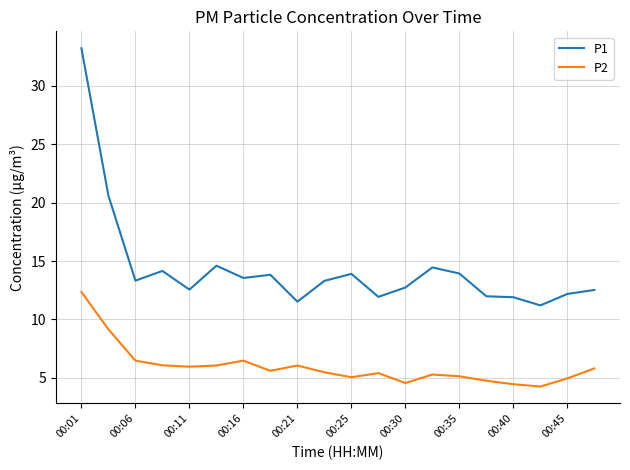

Which series has the largest range (max minus min)?

P1